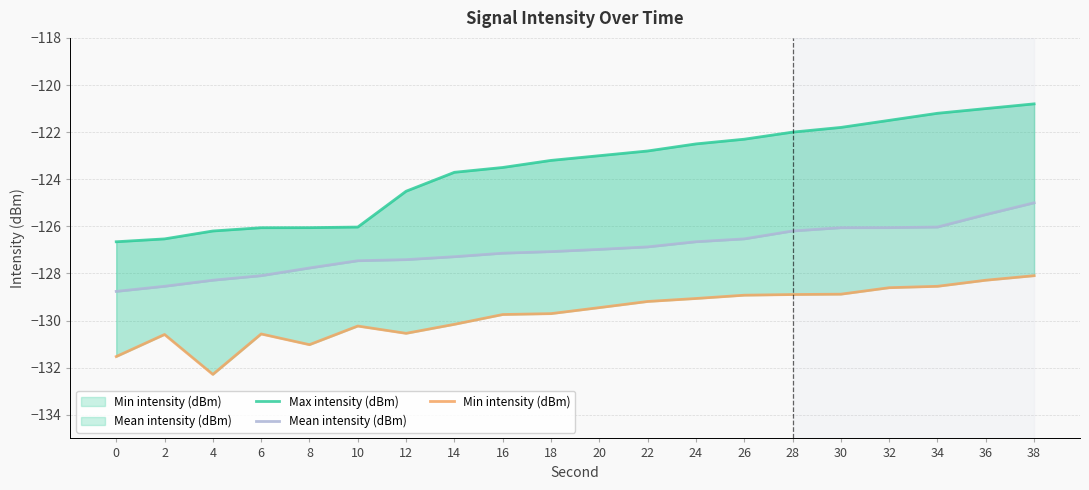

True or false: Max intensity (dBm) has more than 2 interior local peaks.

False